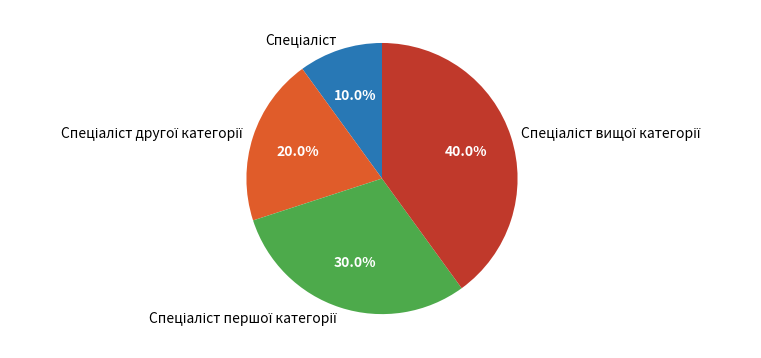

Is there any slice that represents more than half of the pie?

No